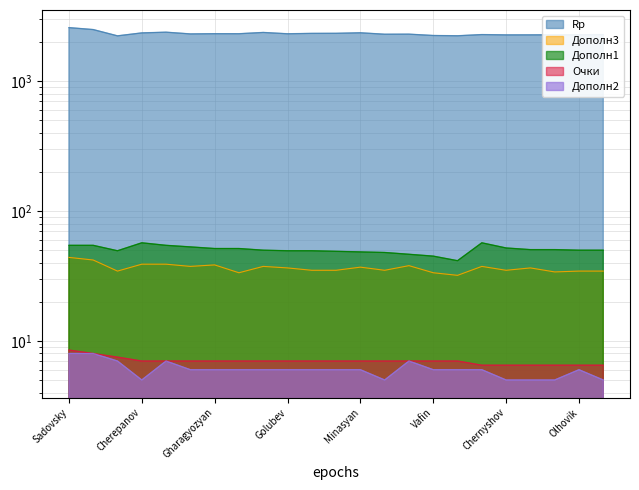

Which category has the highest value in the Дополн1 series?

Cherepanov